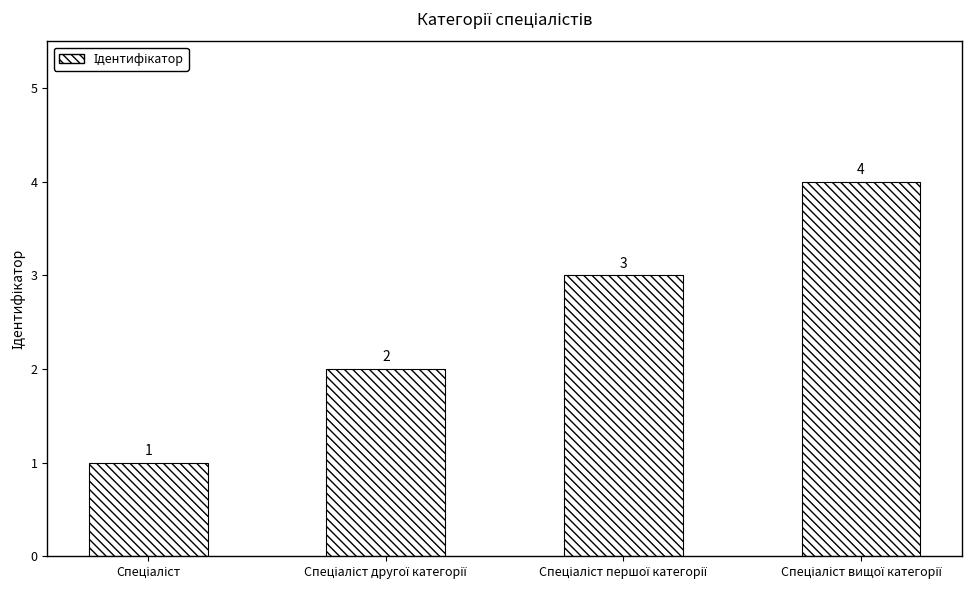

What is the maximum value shown in the chart?

4